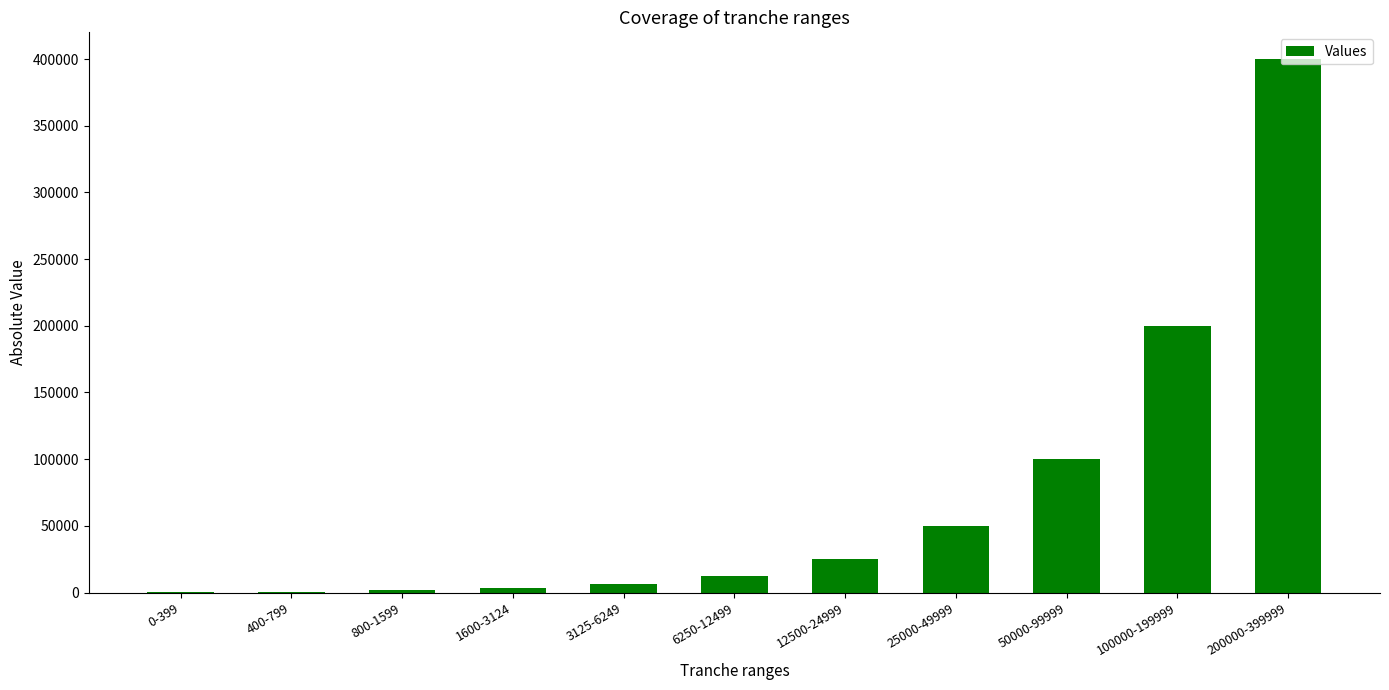

Approximately how many times larger is the value at 3125-6249 compared to 0-399?

15.7